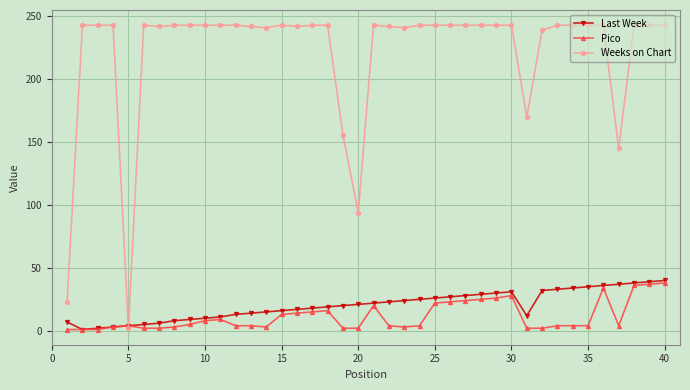

Which series has the widest spread of values?

Weeks on Chart